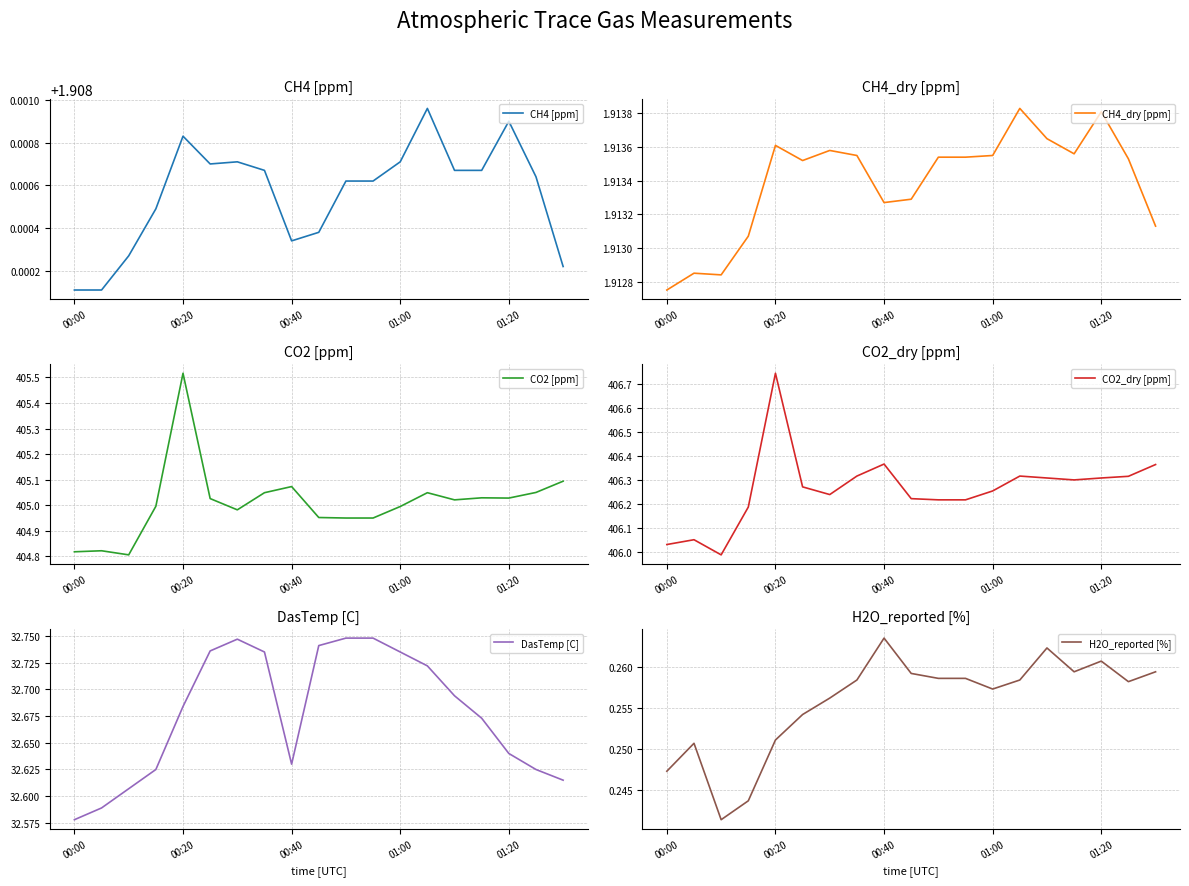

The value of CO2_dry [ppm] at 15 is 600.0. True or false?

False